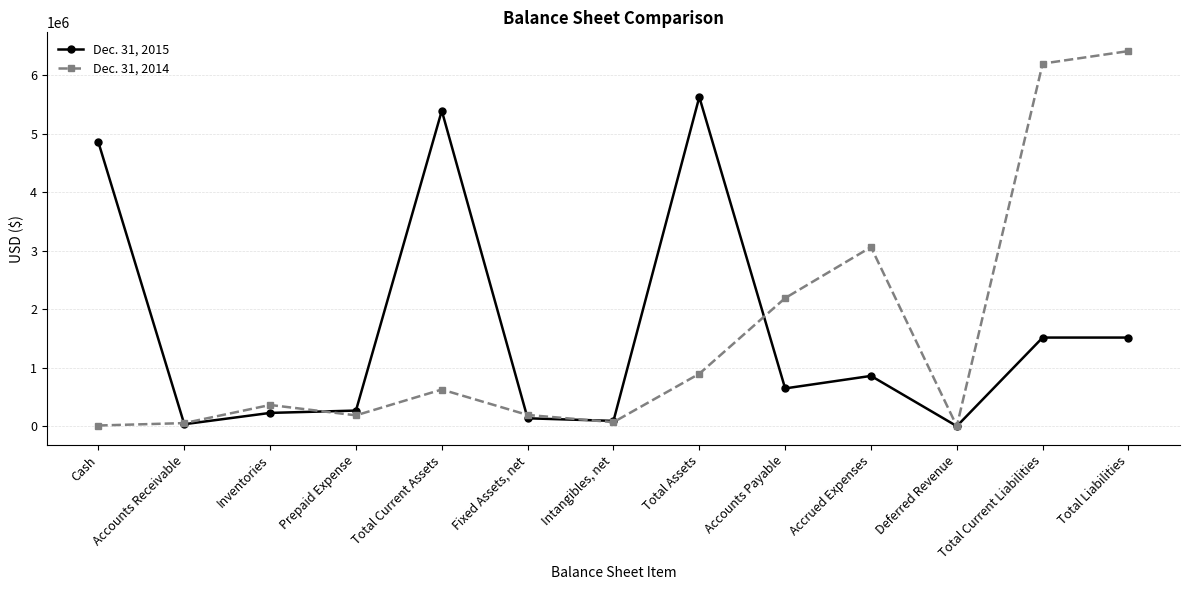

How many lines are shown in the chart?

2